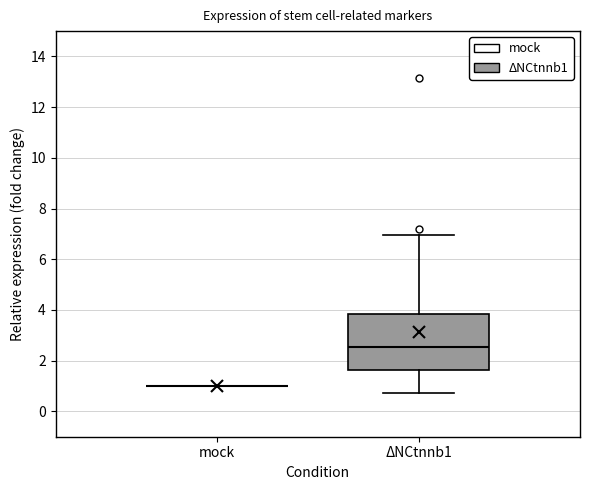

Comparing the boxes themselves (not the whiskers), which one is the tallest?

ΔNCtnnb1